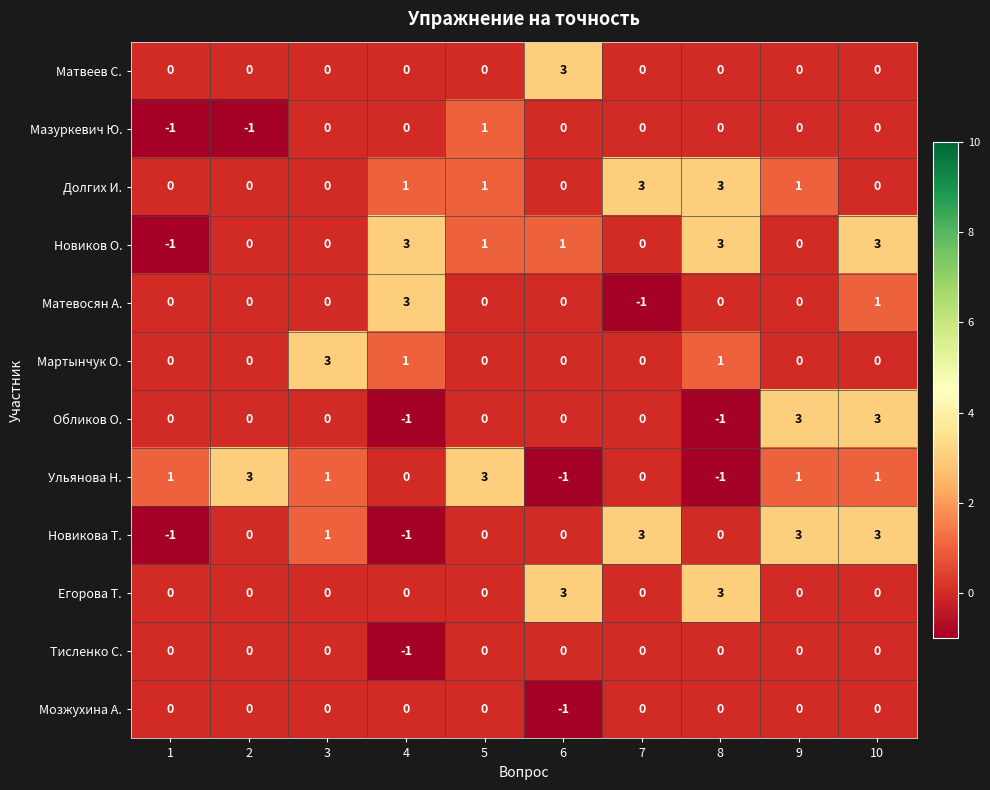

What is the maximum value shown in the chart?

3